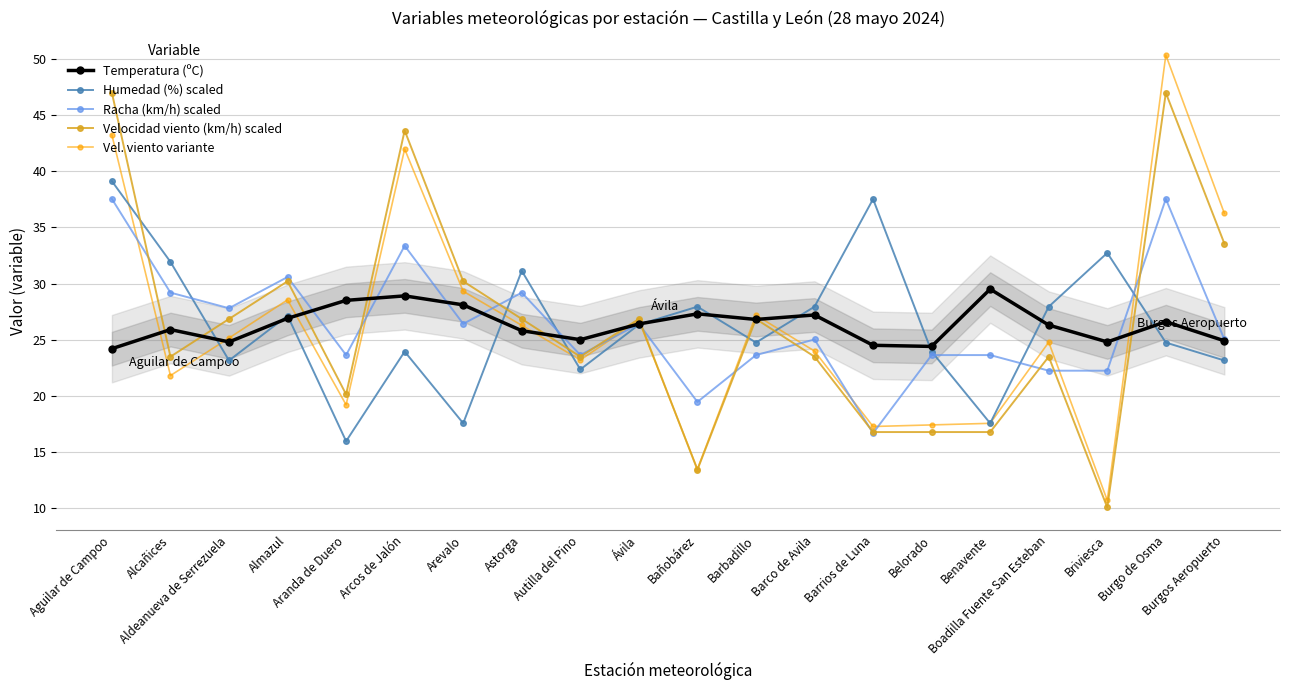

The Vel. viento variante series shows 27.2 at Barbadillo. True or false?

True